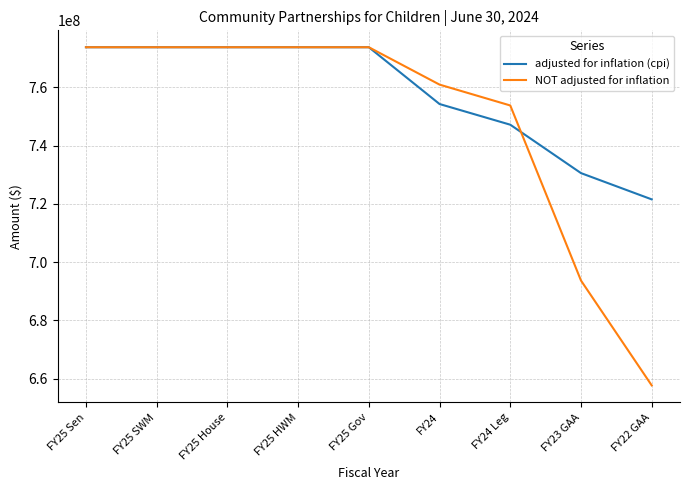

True or false: adjusted for inflation (cpi) has a value of 1109116461 at FY22 GAA.

False